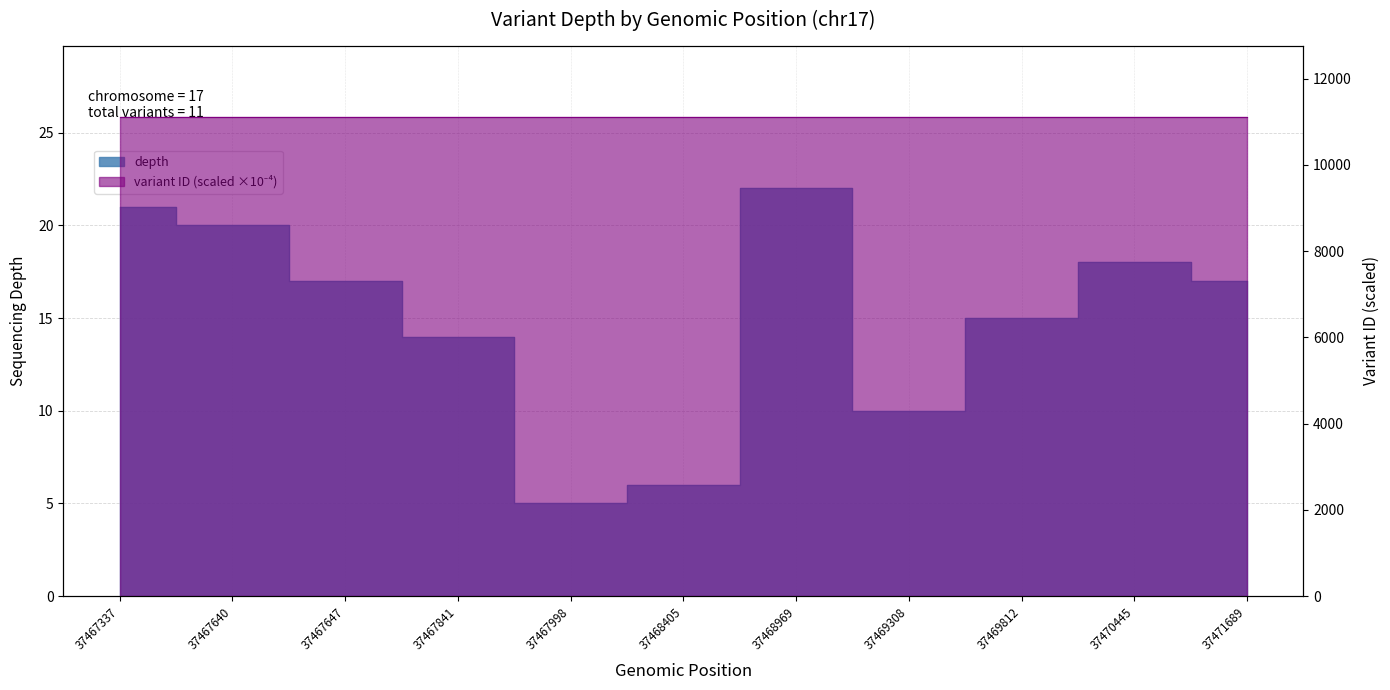

The value at 37471689 is 17. True or false?

True